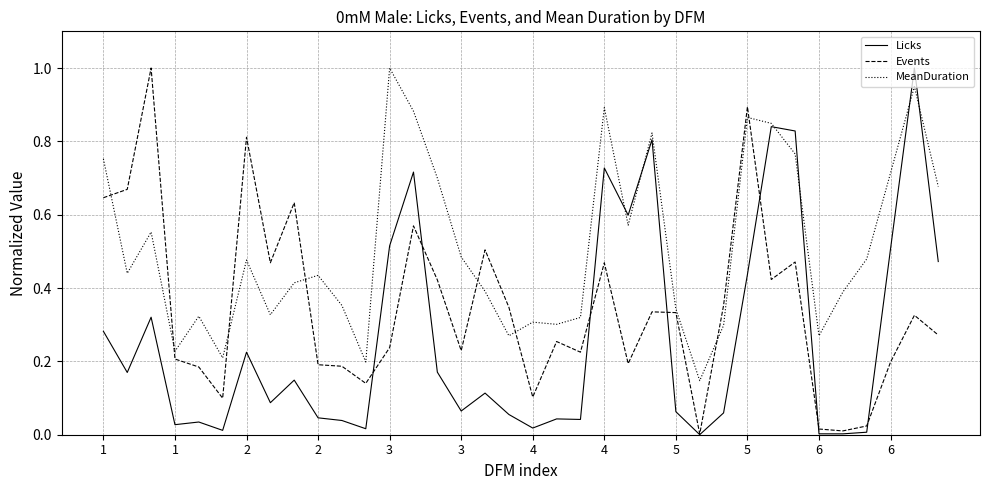

What is the greatest value displayed?

1.0